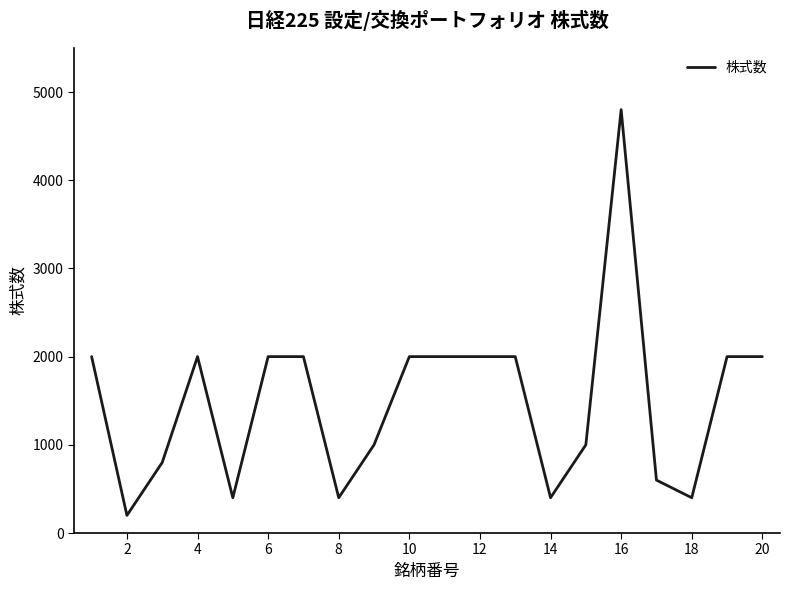

What is the greatest value displayed?

4800